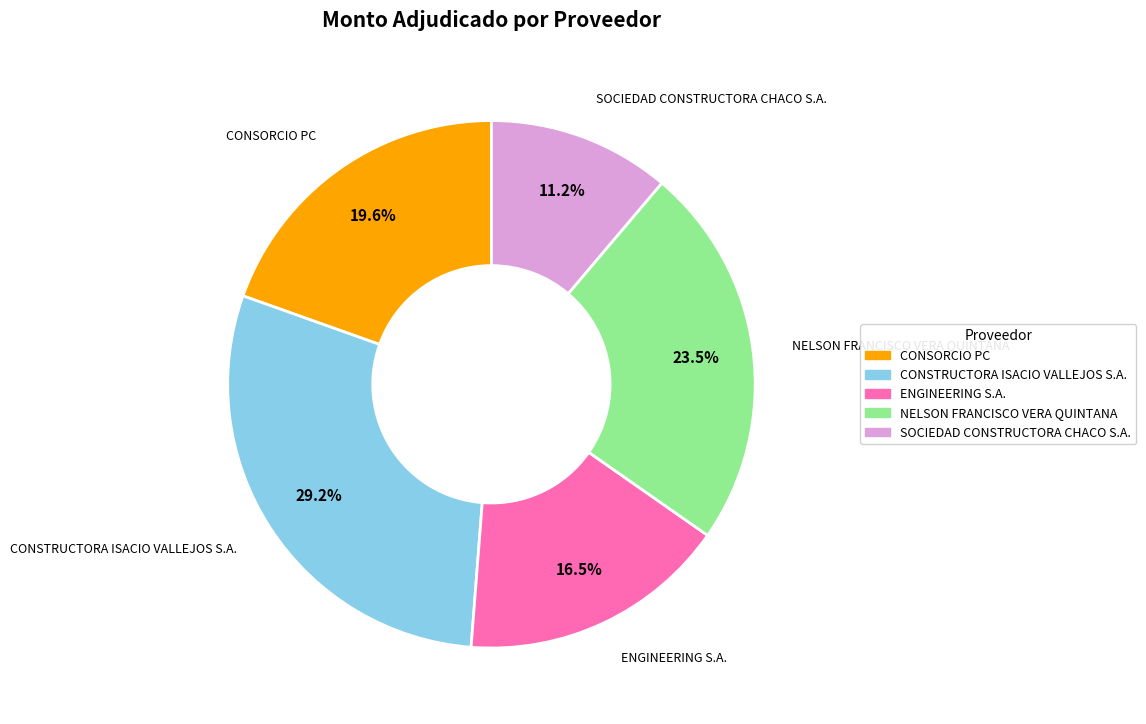

Count the number of slices in the pie.

5